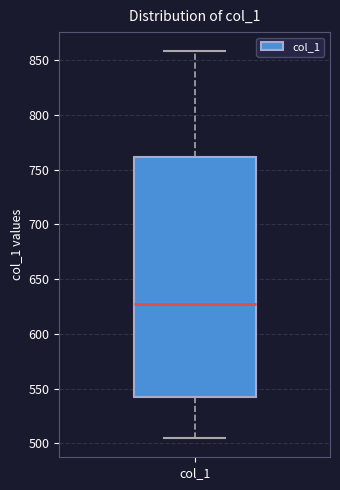

Transcribe this box plot: give where the median line is, the range the box spans, and where the two whiskers end, as read against the y-axis. The values are not printed on the chart, so give them approximately, as read against the axis.

median 625, box 540 to 760, whiskers 505 to 860